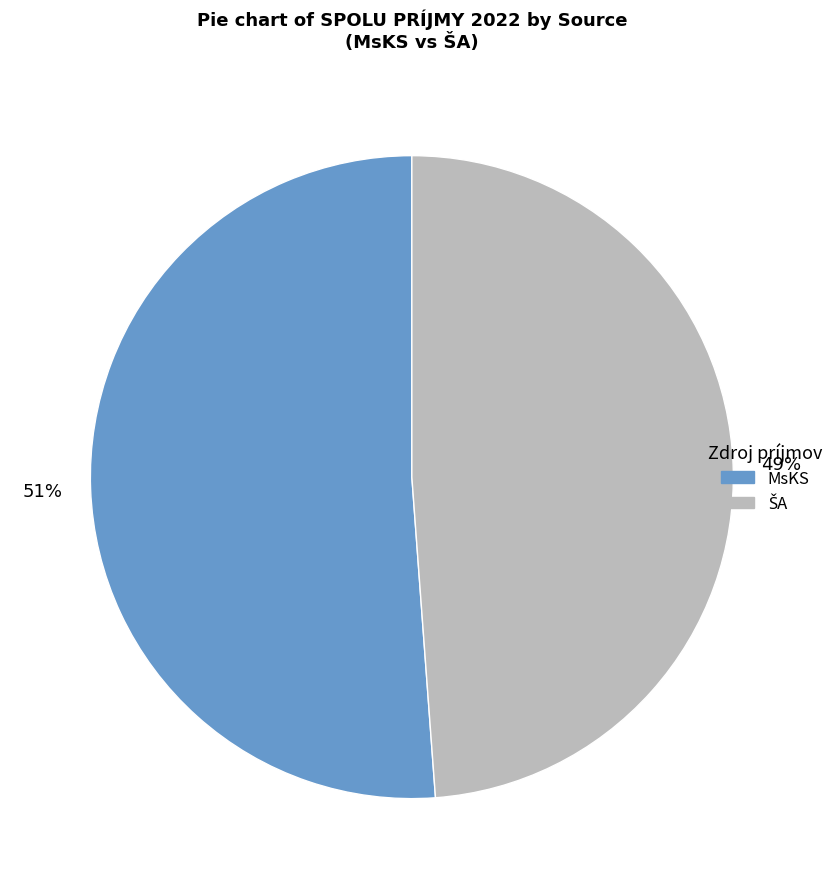

To the nearest percent, what is the average slice percentage?

50%